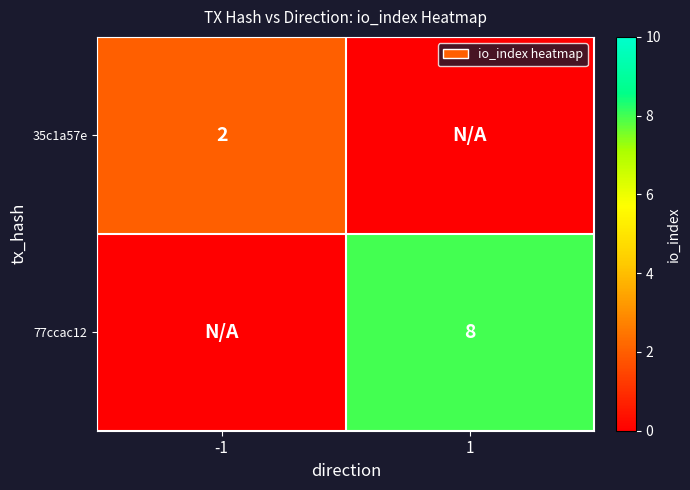

The 77ccac12 series shows 3 at 1. True or false?

False